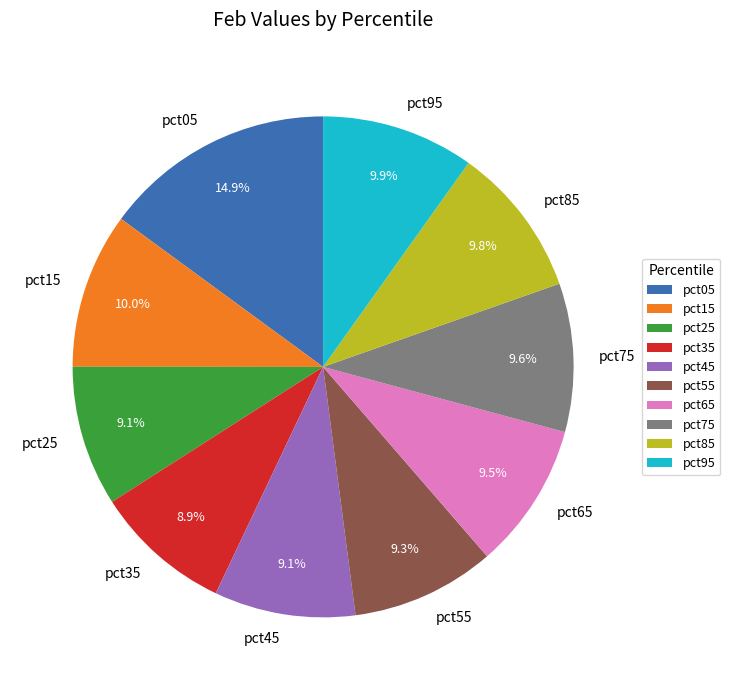

Does any single category account for the majority?

No